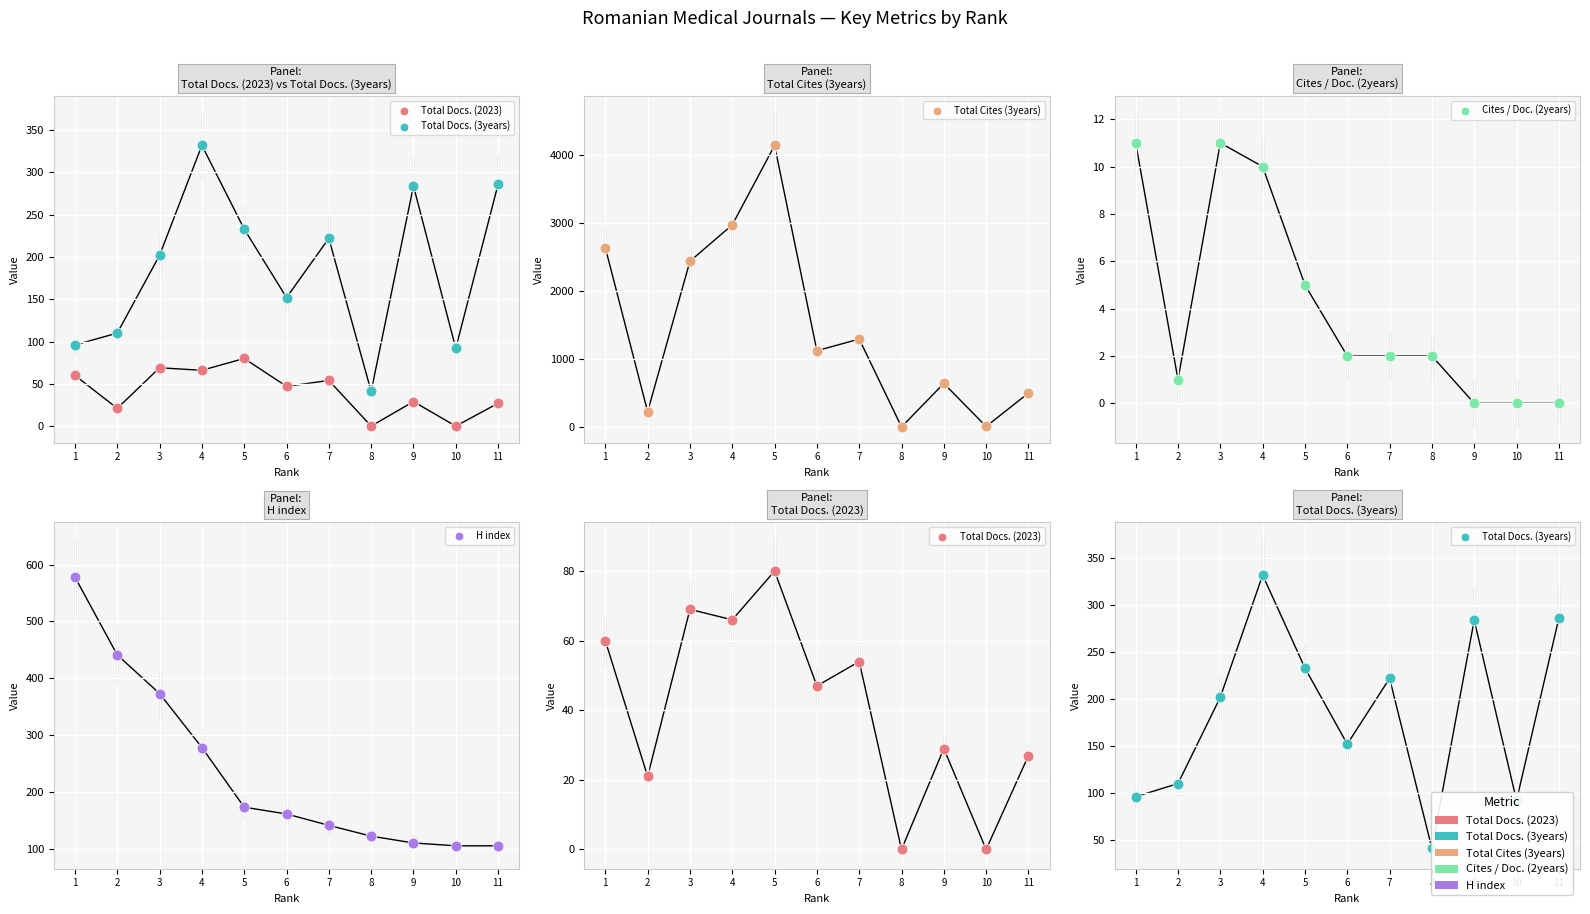

At which category is the sum across all series the highest?

5